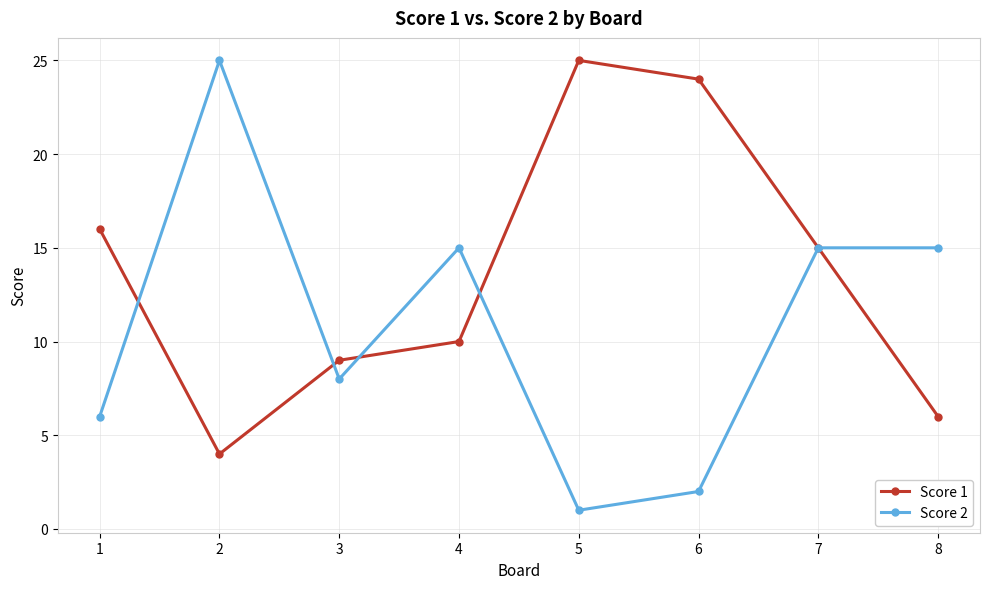

What are all the series names shown in the legend?

Score 1, Score 2